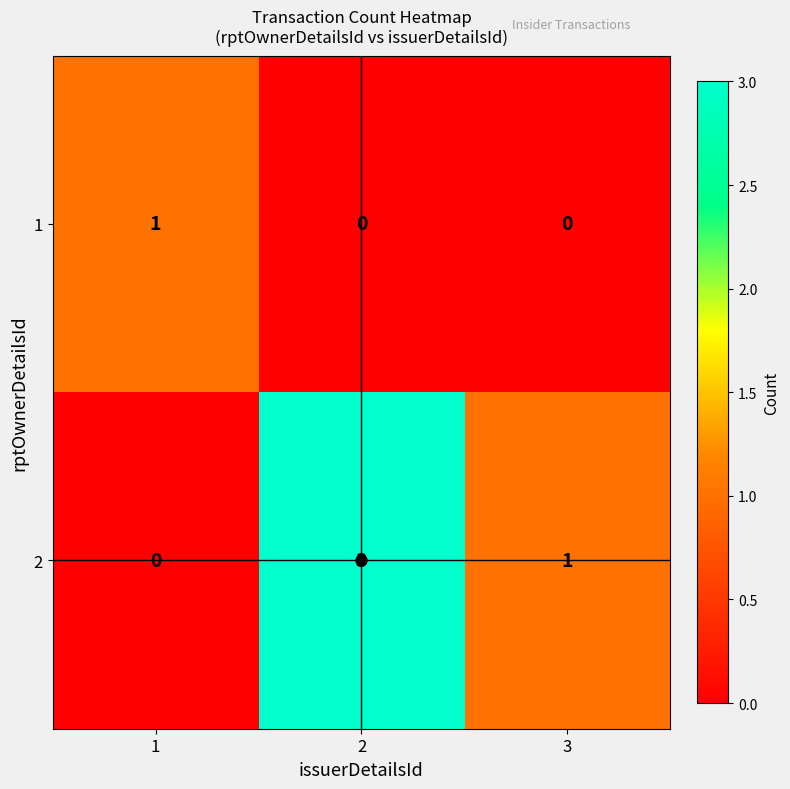

How many categories are shown in the chart?

3